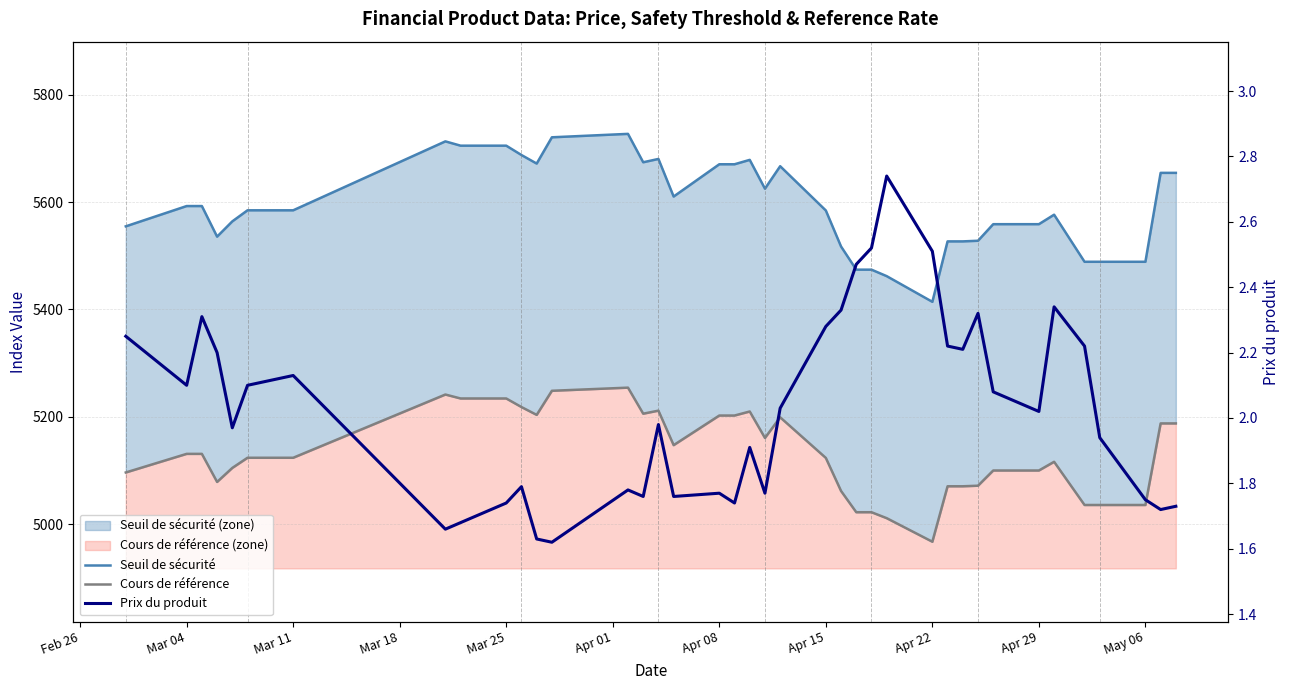

True or false: Cours de référence and Prix du produit intersect in this chart.

False